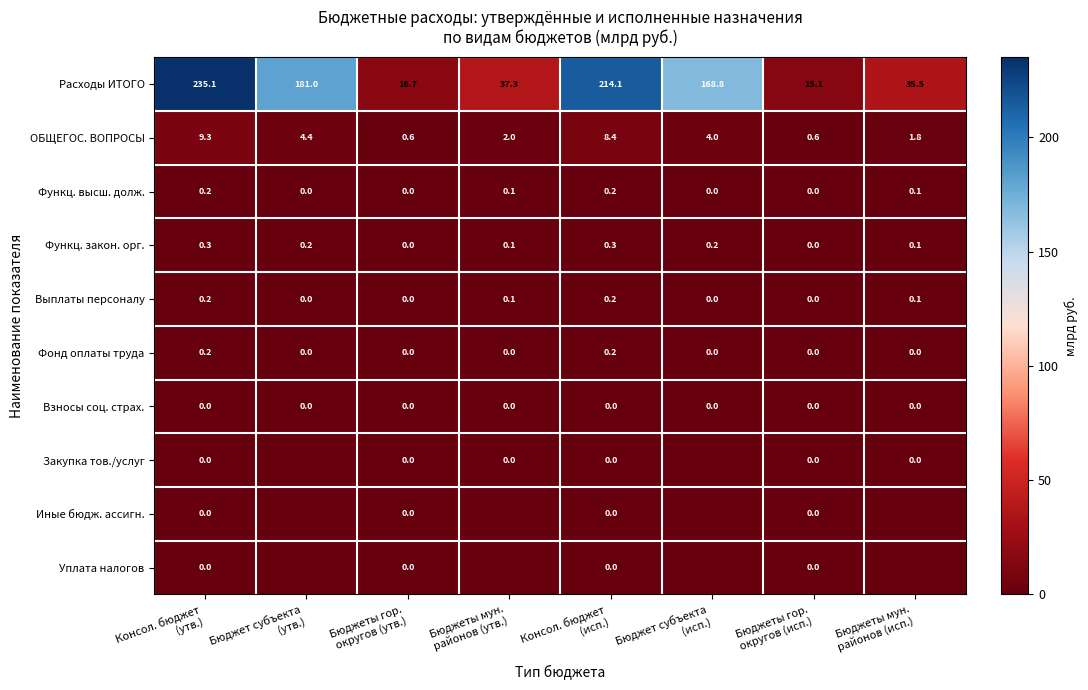

What is the total value across all series at Бюджет субъекта
(утв.)?

185.6